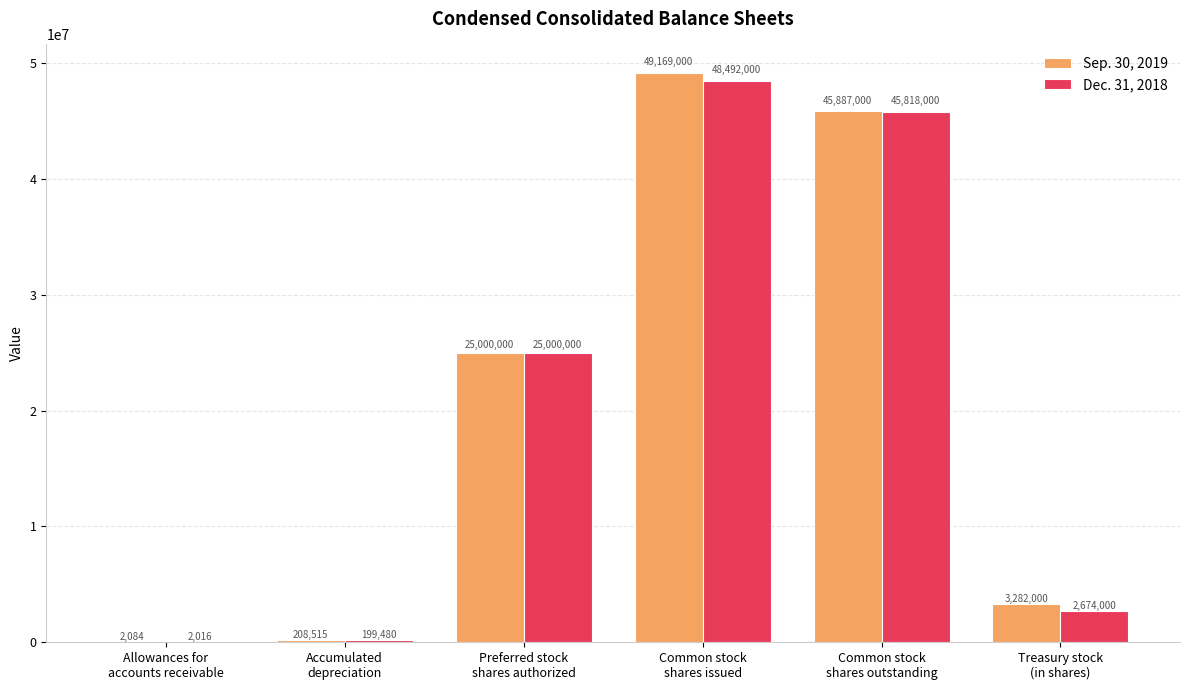

Which series has the largest total across all categories?

Sep. 30, 2019